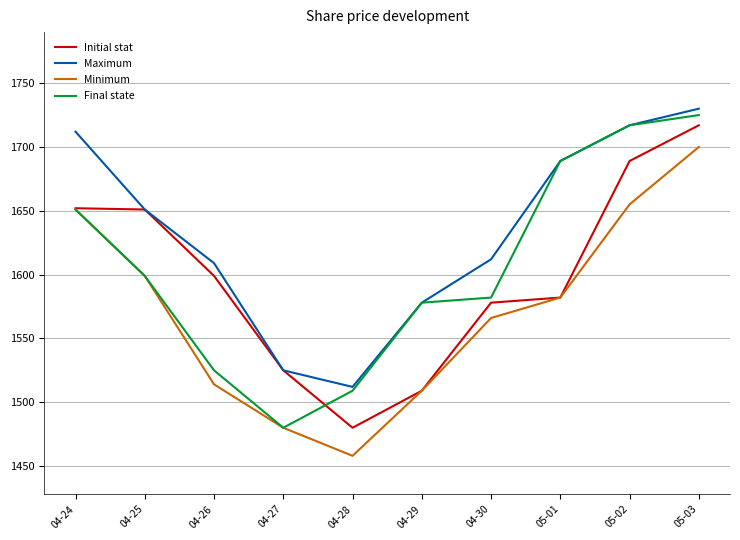

At how many categories does at least one series exceed 1631?

5